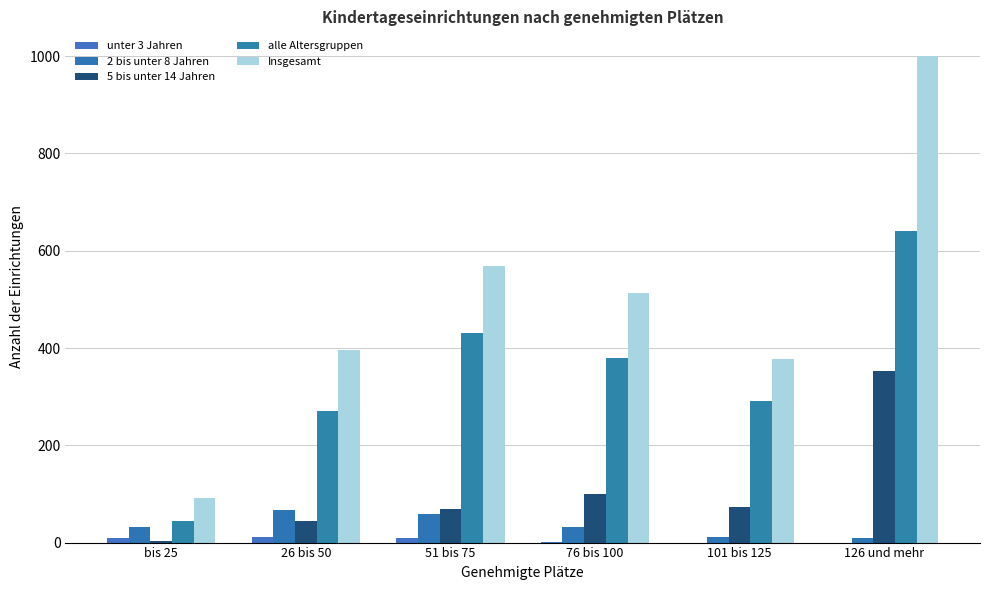

What value does the 2 bis unter 8 Jahren series have at bis 25?

33